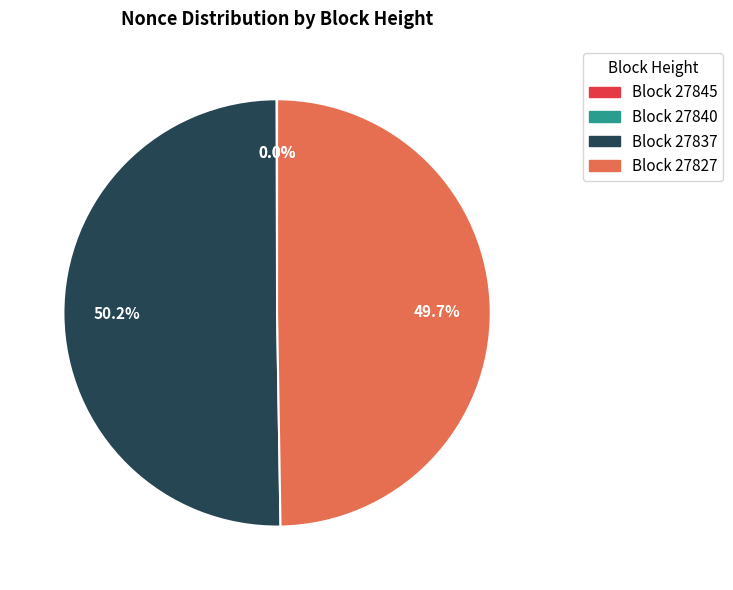

Approximately how many times larger is the value at Block 27827 compared to Block 27837?

1.0